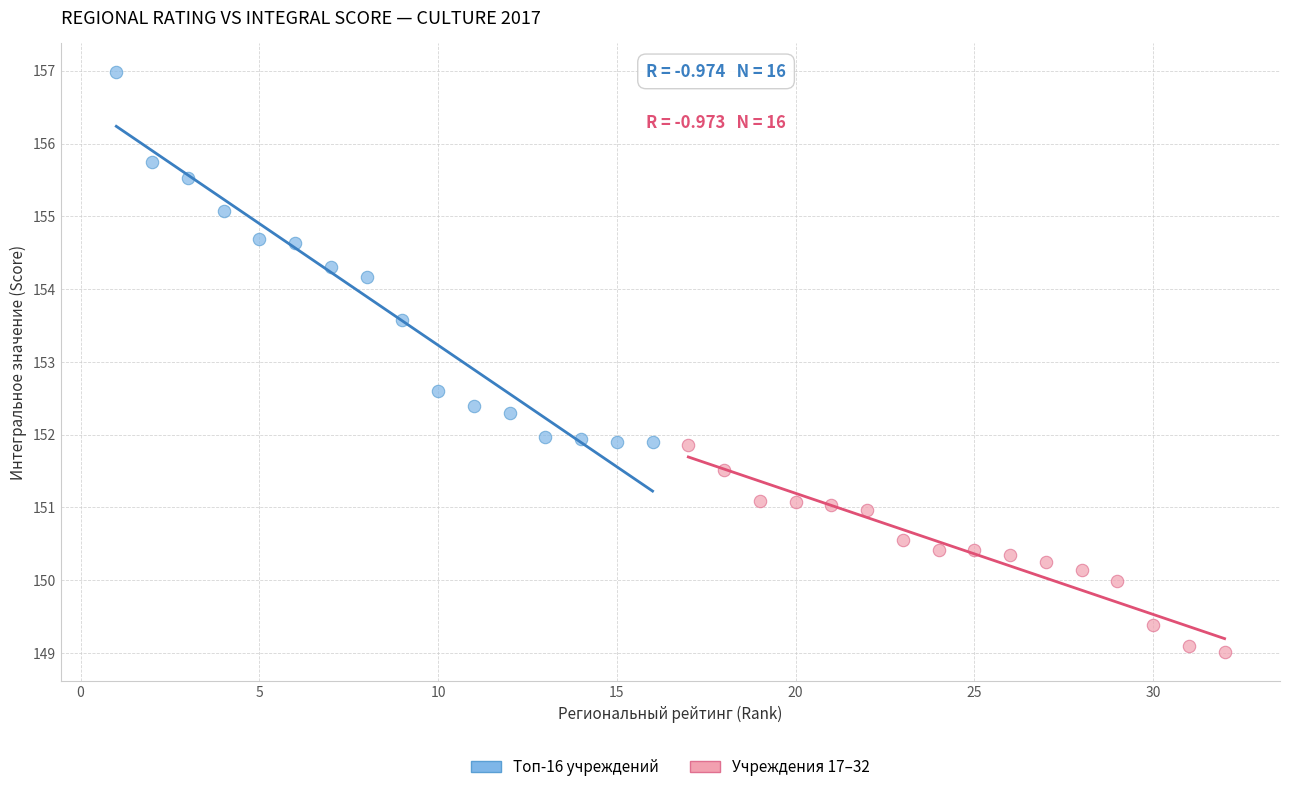

Which series reaches the maximum Y coordinate?

Топ-16 учреждений